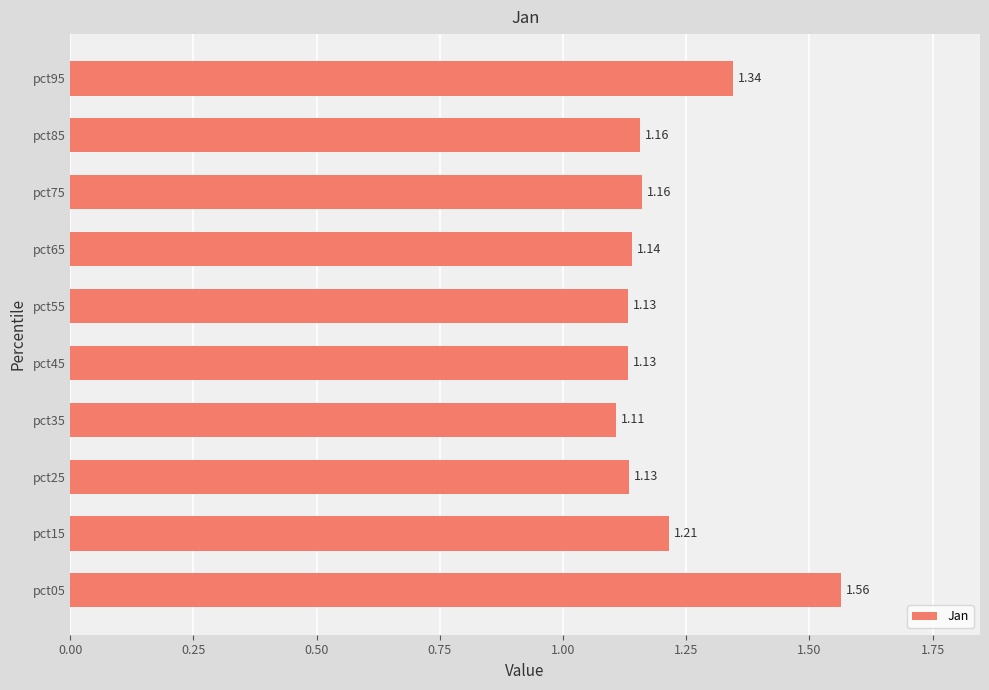

Which has a higher value, pct45 or pct05?

pct05